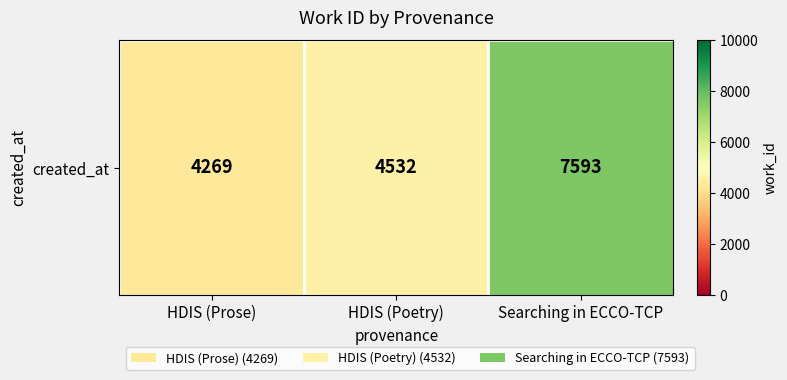

Count the number of categories in the chart.

3